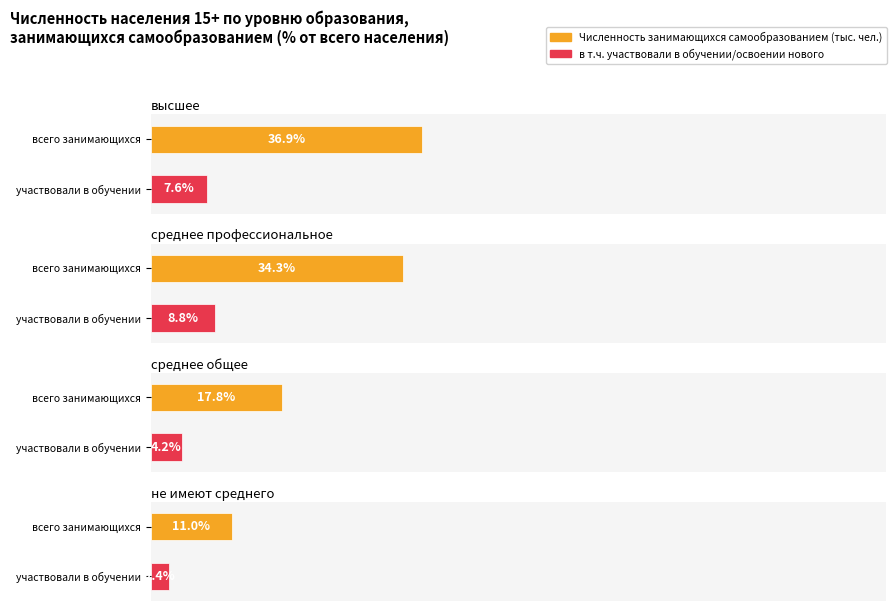

The value of высшее at не имеют среднего общего is 937.4. True or false?

False